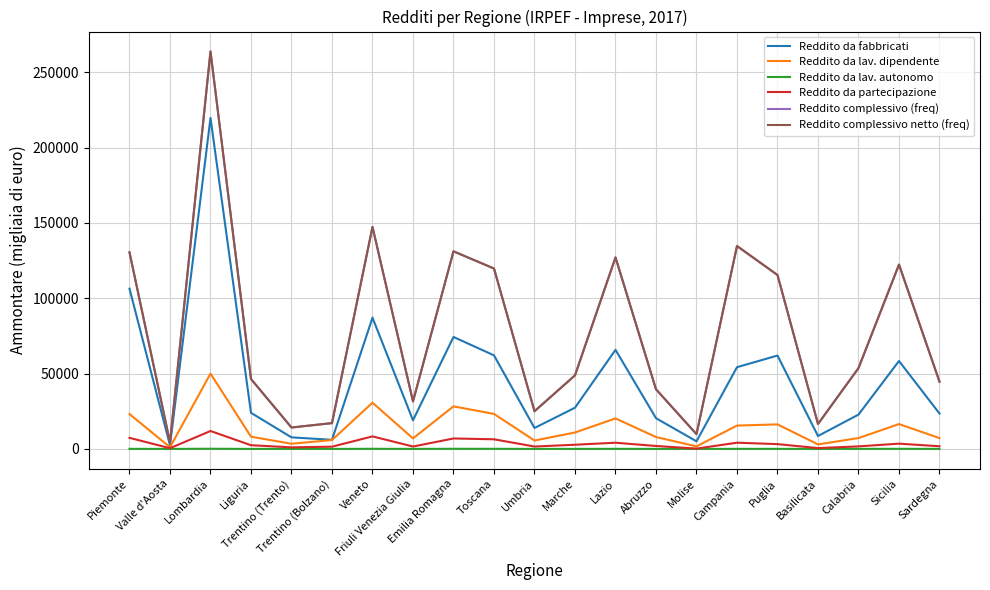

Which series has the largest range (max minus min)?

Reddito complessivo (freq)